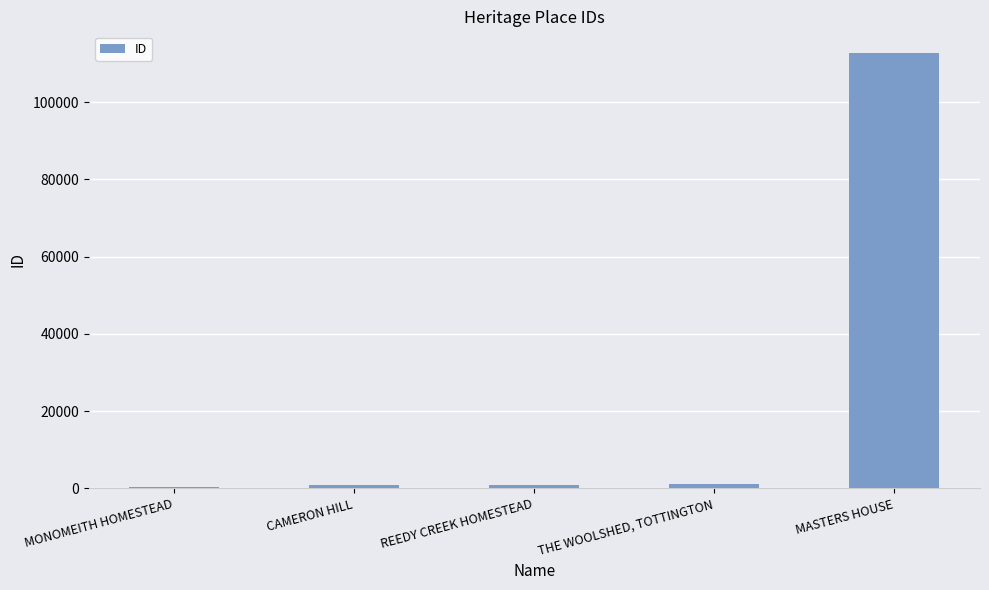

The chart shows a value of 321 at MONOMEITH HOMESTEAD. True or false?

True